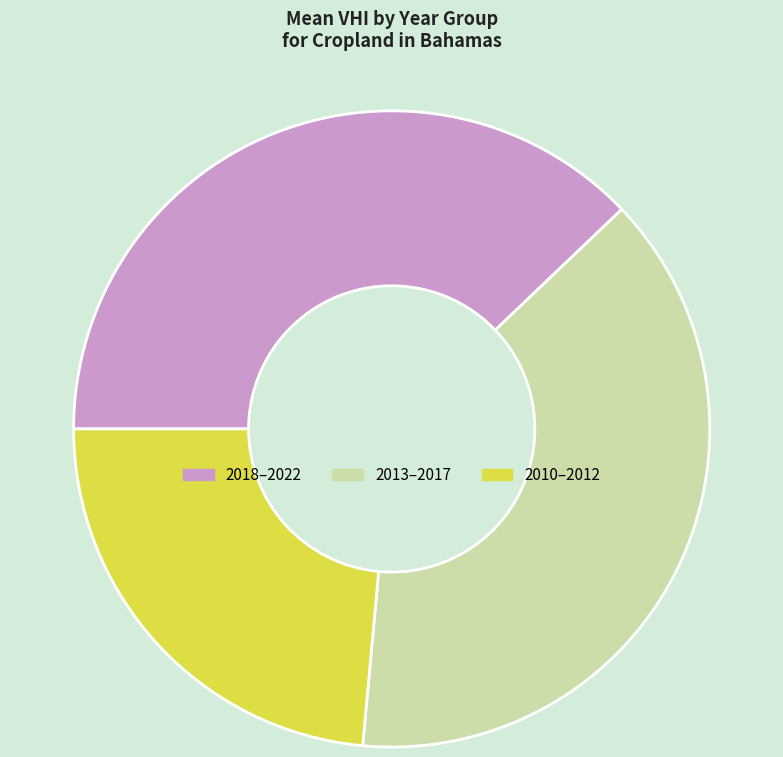

Do 2010–2012 and 2018–2022 together represent more than half of the pie?

Yes